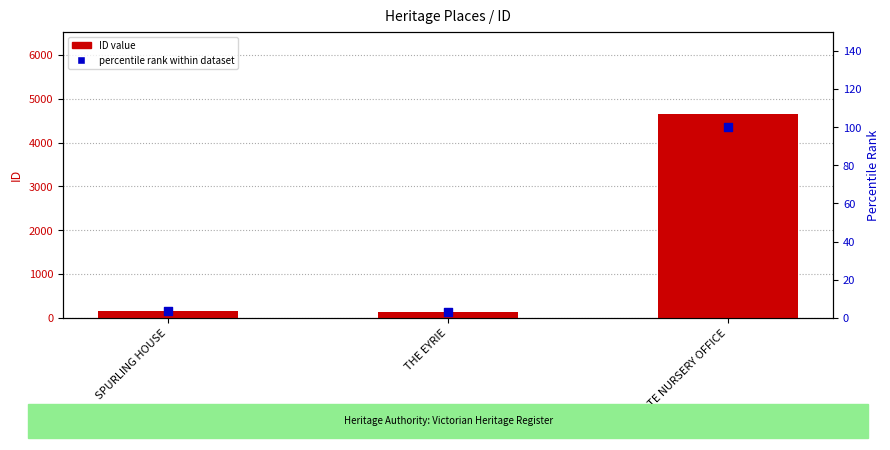

Which series contains the highest Y value?

ID value